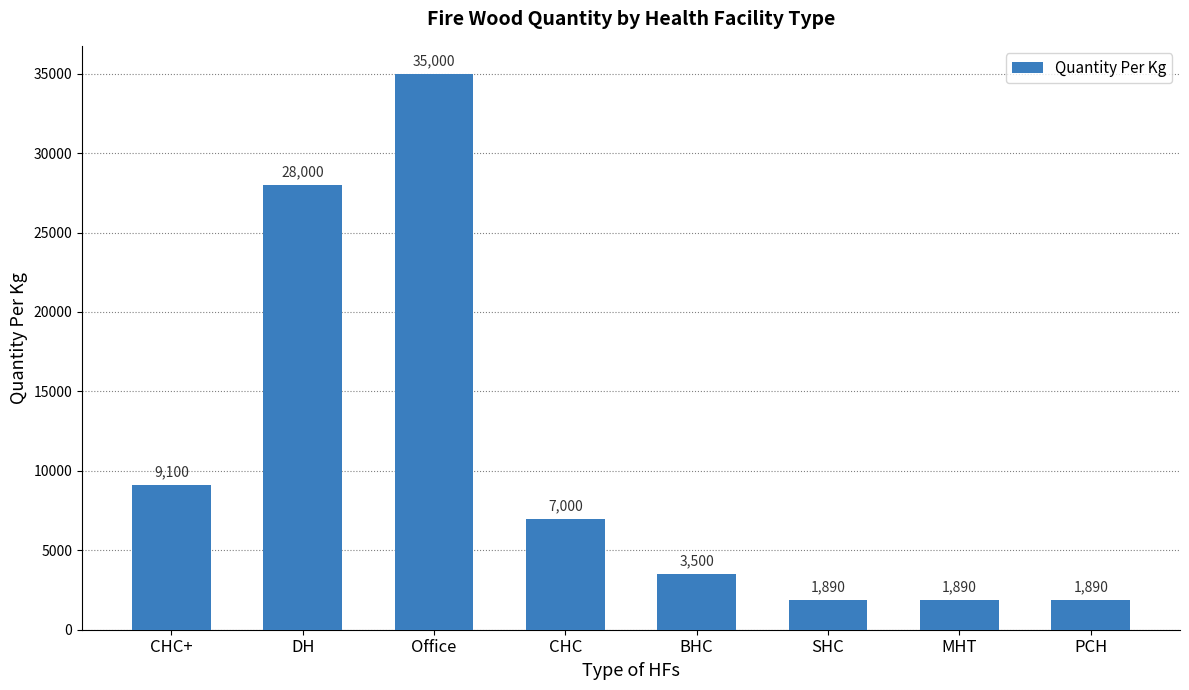

Reading right to left, list all the values displayed in this chart.

1890	1890	1890	3500	7000	35000	28000	9100